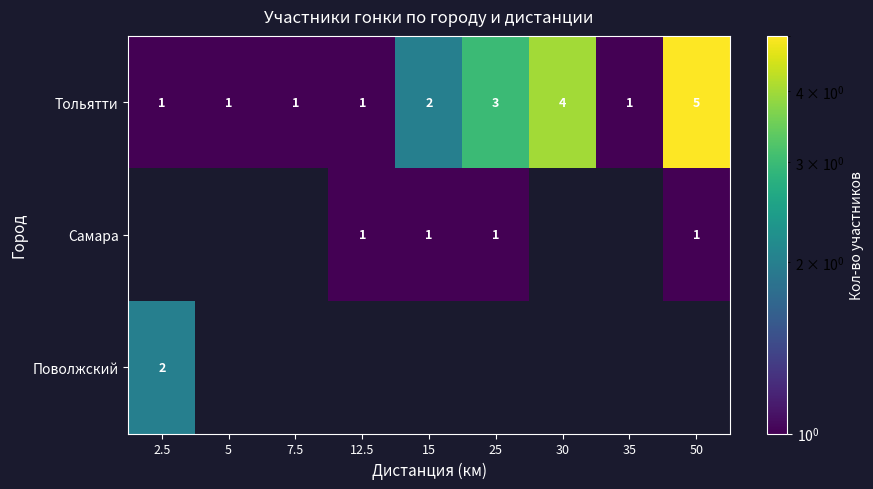

Count the Тольятти values in the range 1 to 3.

7